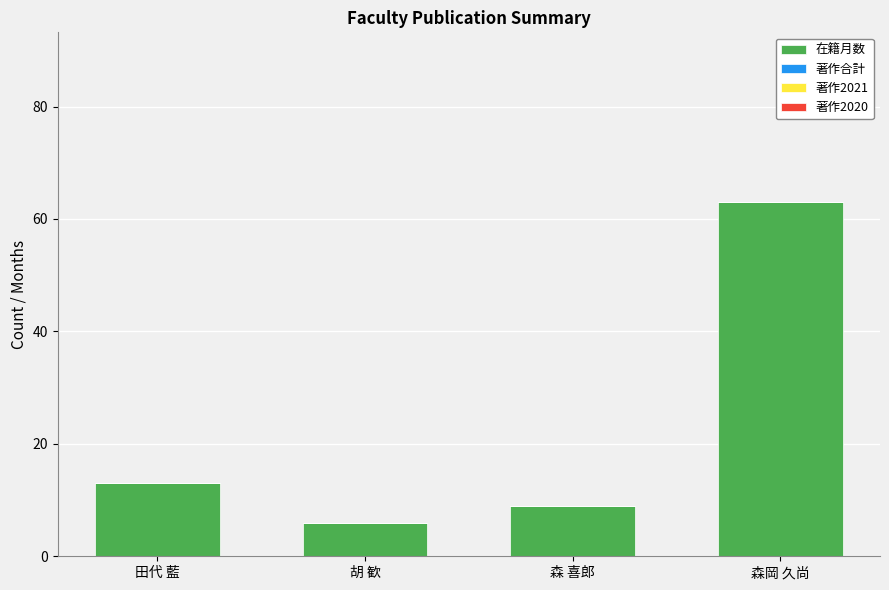

What is the change in value from 森 喜郎 to 森岡 久尚?

+54